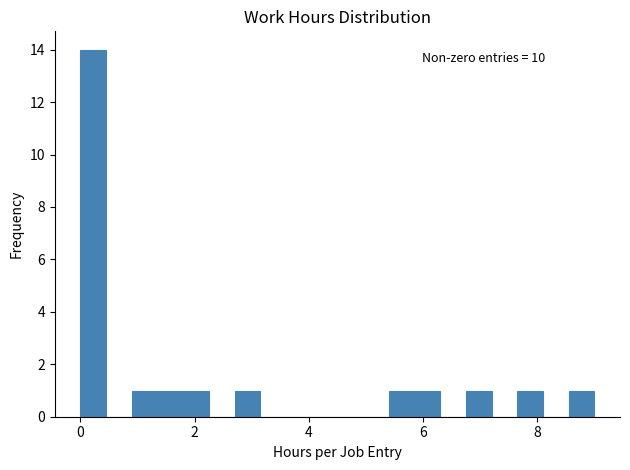

Read against the x-axis, roughly where is the centre of the tallest bar?

0.2